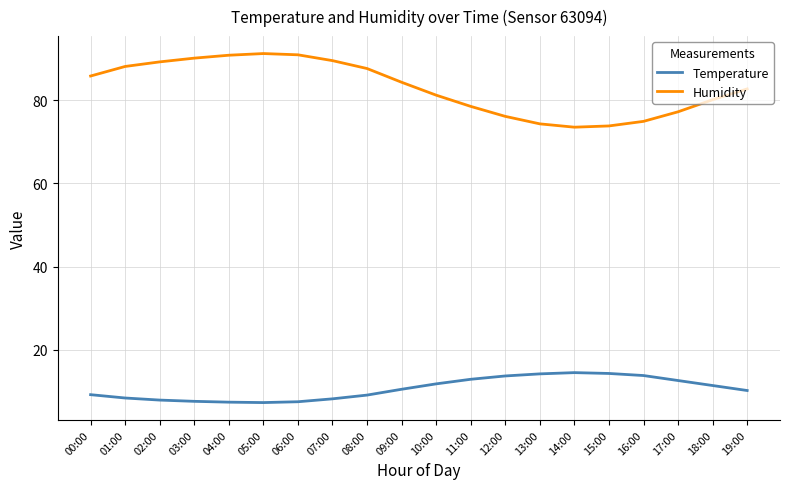

What is the maximum value for Temperature?

14.5